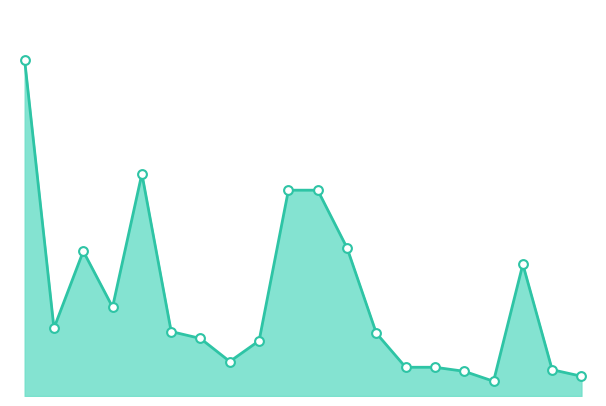

Is this an area chart (filled region under the line)?

Yes